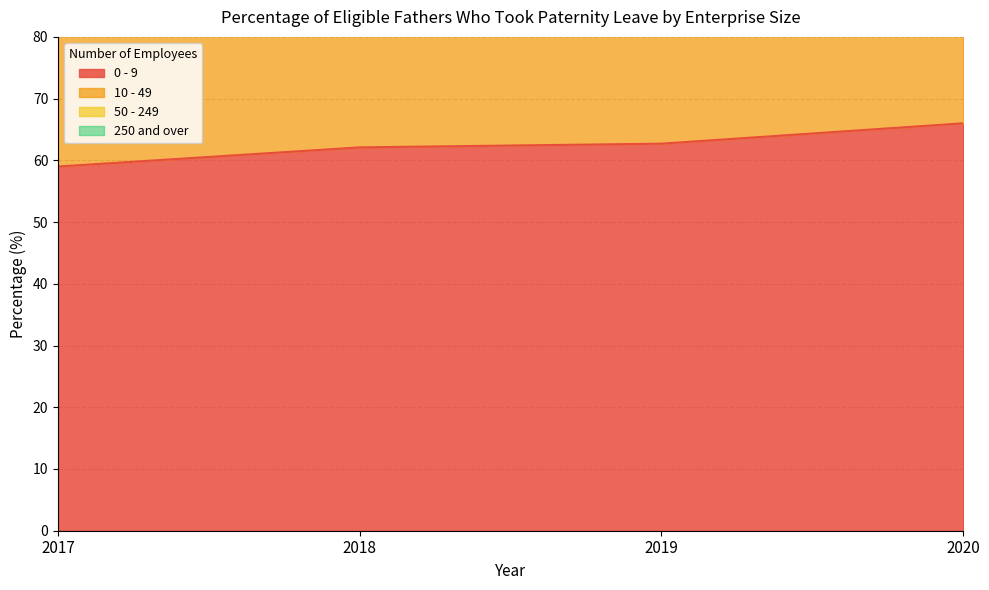

What is the highest value of the 0 - 9 series?

66.0